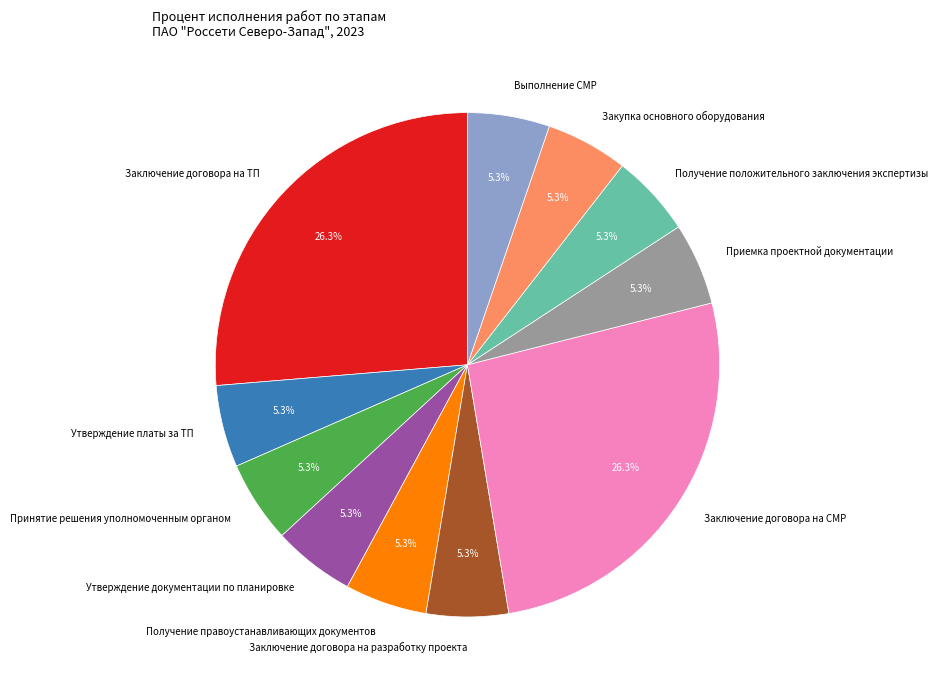

Combined, do Получение положительного заключения экспертизы and Выполнение СМР account for over 50%?

No